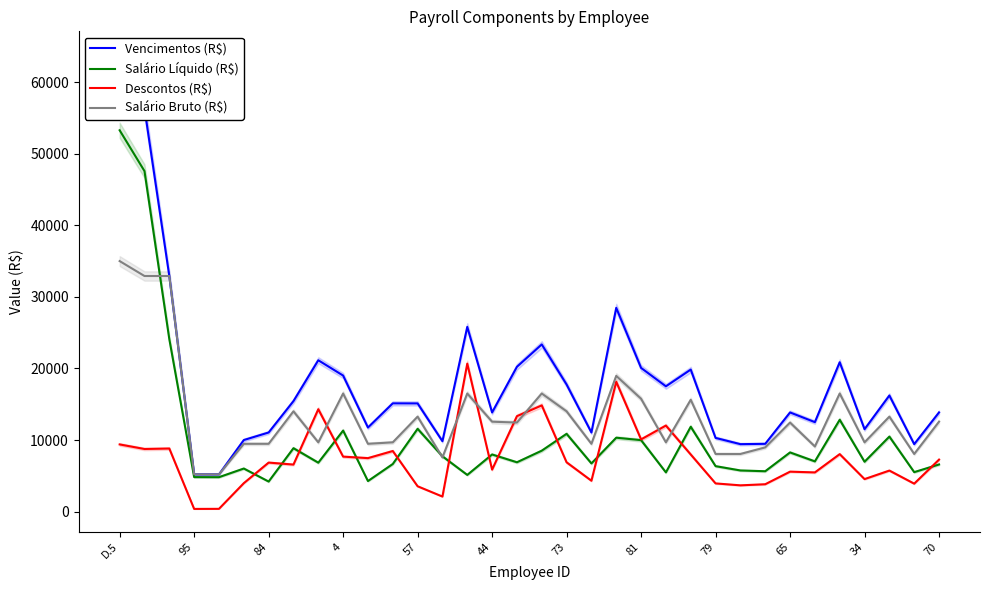

What is the value of the Vencimentos (R$) point at the 29th from the left?

12501.5